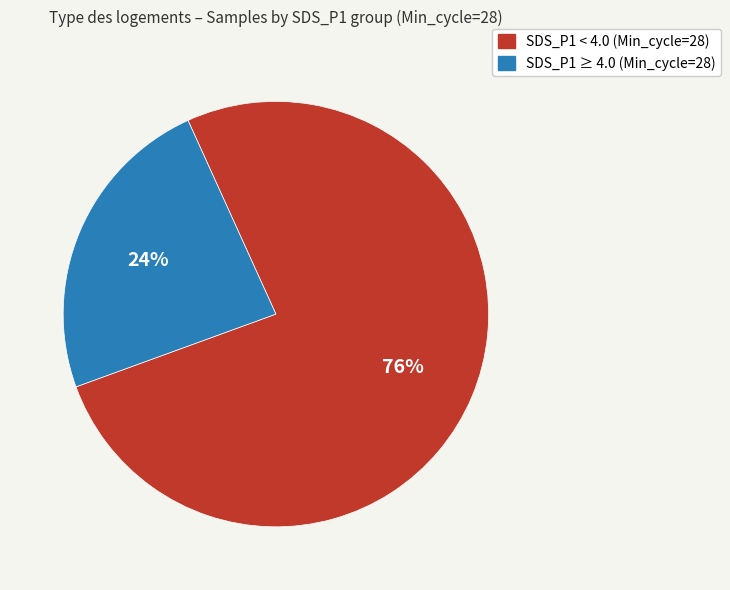

Does any single category account for the majority?

Yes